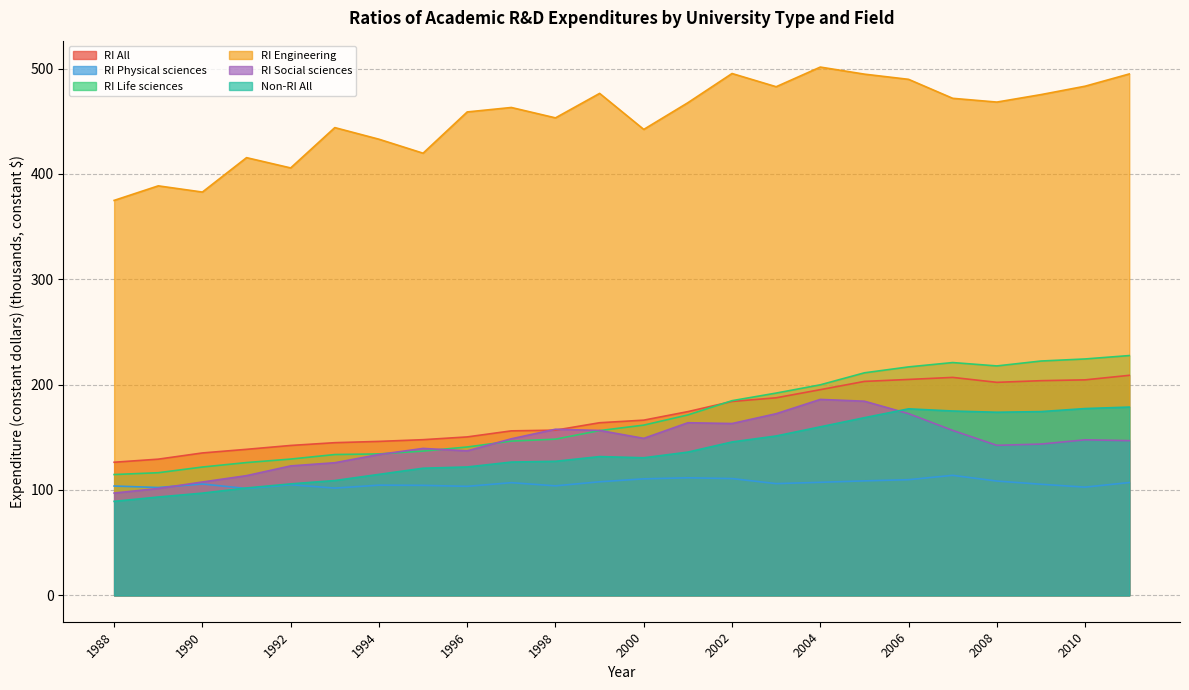

What is the difference between the maximum and minimum values in the RI Life sciences series?

112.9